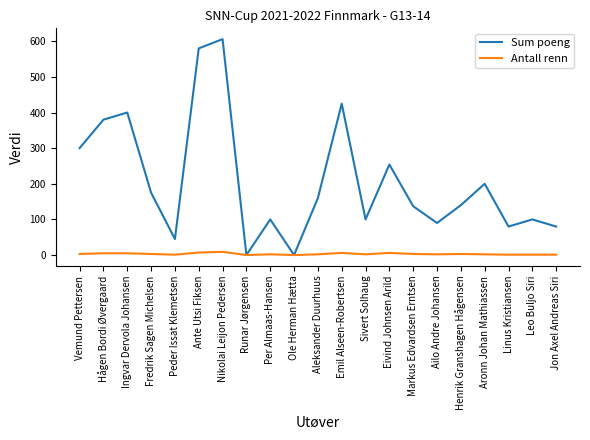

Is the value of Antall renn at Nikolai Leijon Pedersen greater than the value of Sum poeng at Henrik Granshagen Hågensen?

No